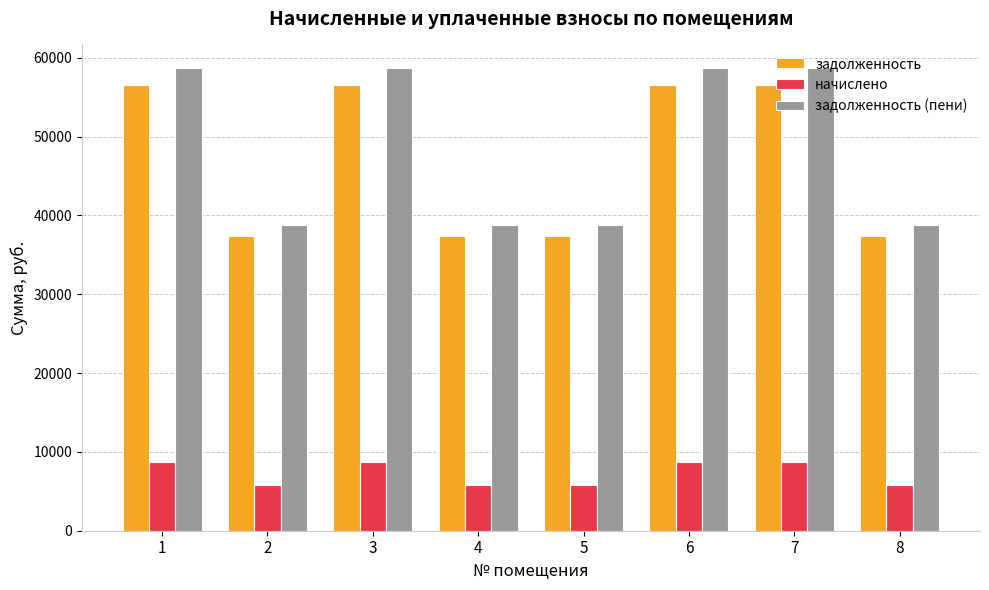

How many values in the задолженность (пени) series exceed 58748?

4